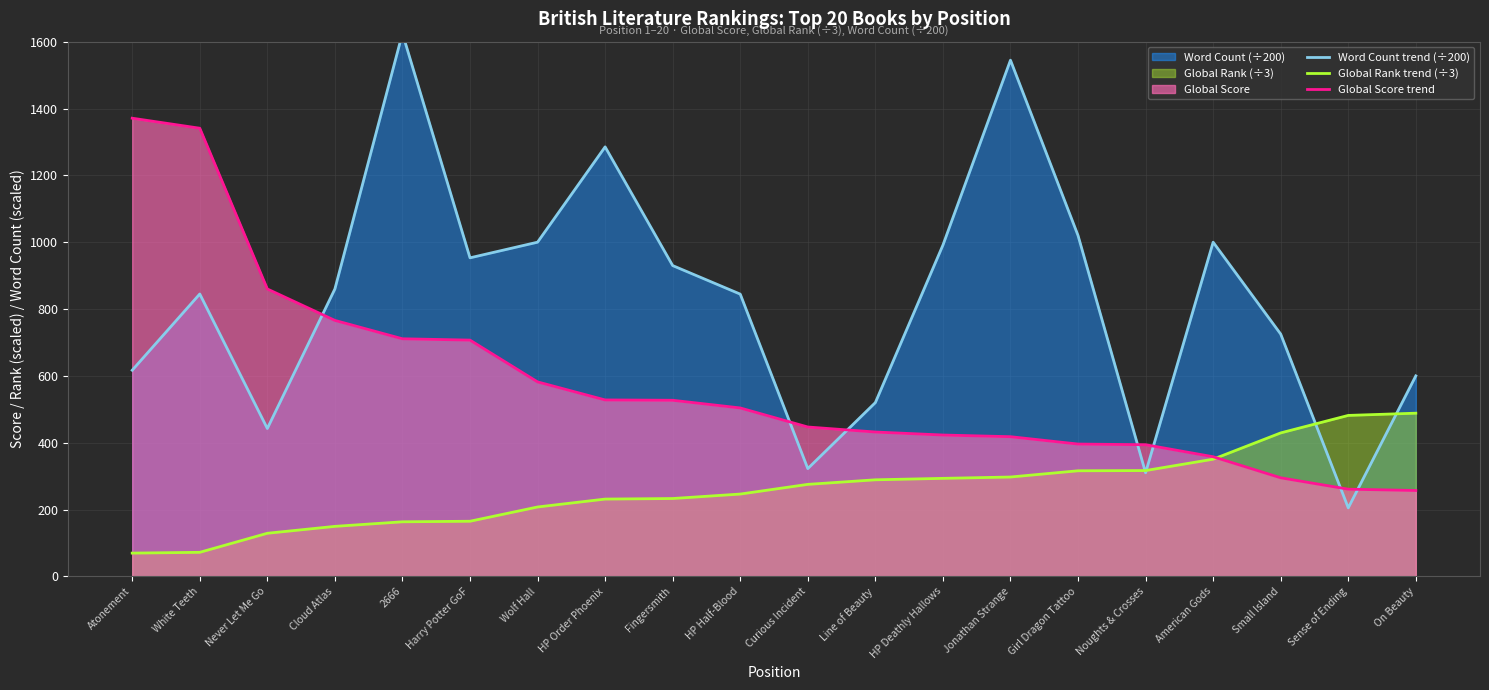

Reading left to right, list all the values displayed in this chart.

Word Count trend (÷200): Atonement=616.9	White Teeth=845.0	Never Let Me Go=442.5	Cloud Atlas=860.0	2666=1625.0	Harry Potter GoF=953.2	Wolf Hall=1000.0	HP Order Phoenix=1285.2	Fingersmith=930.0	HP Half-Blood=844.6	Curious Incident=322.5	Line of Beauty=520.0	HP Deathly Hallows=991.1	Jonathan Strange=1544.7	Girl Dragon Tattoo=1020.0	Noughts & Crosses=310.0	American Gods=1000.0	Small Island=725.0	Sense of Ending=205.0	On Beauty=600.0
Global Rank trend (÷3): Atonement=69.7	White Teeth=72.0	Never Let Me Go=129.0	Cloud Atlas=149.7	2666=163.3	Harry Potter GoF=165.0	Wolf Hall=207.7	HP Order Phoenix=231.3	Fingersmith=233.0	HP Half-Blood=246.3	Curious Incident=275.3	Line of Beauty=289.0	HP Deathly Hallows=293.3	Jonathan Strange=297.3	Girl Dragon Tattoo=316.0	Noughts & Crosses=316.7	American Gods=350.7	Small Island=429.3	Sense of Ending=481.7	On Beauty=488.3
Global Score trend: Atonement=1371.0	White Teeth=1341.0	Never Let Me Go=860.0	Cloud Atlas=766.0	2666=711.0	Harry Potter GoF=707.0	Wolf Hall=582.0	HP Order Phoenix=528.0	Fingersmith=527.0	HP Half-Blood=504.0	Curious Incident=447.0	Line of Beauty=432.0	HP Deathly Hallows=423.0	Jonathan Strange=418.0	Girl Dragon Tattoo=396.0	Noughts & Crosses=394.0	American Gods=358.0	Small Island=295.0	Sense of Ending=261.0	On Beauty=257.0